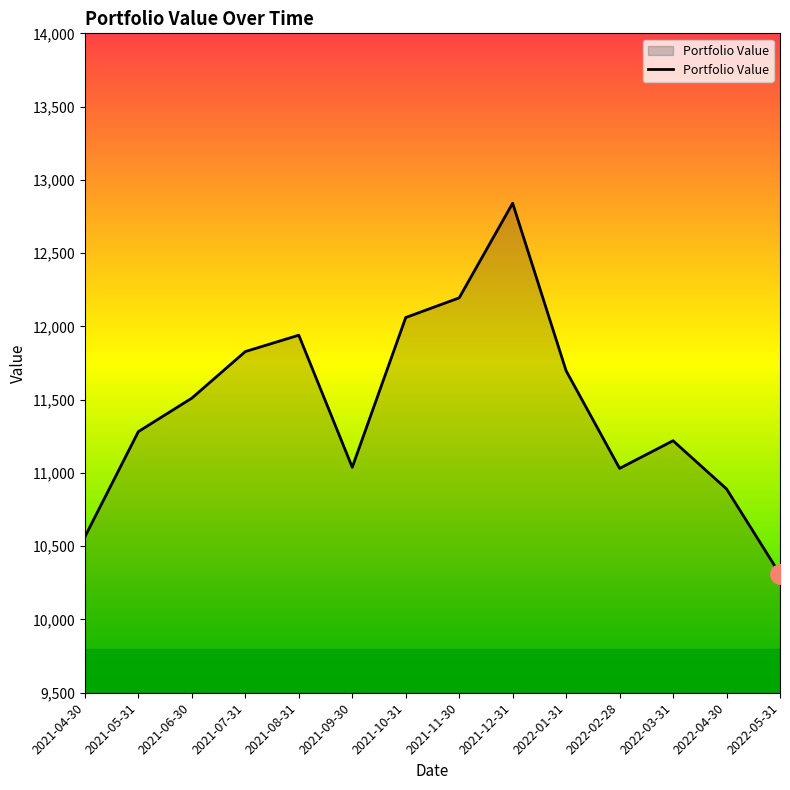

What position from the left is 2021-04-30?

1